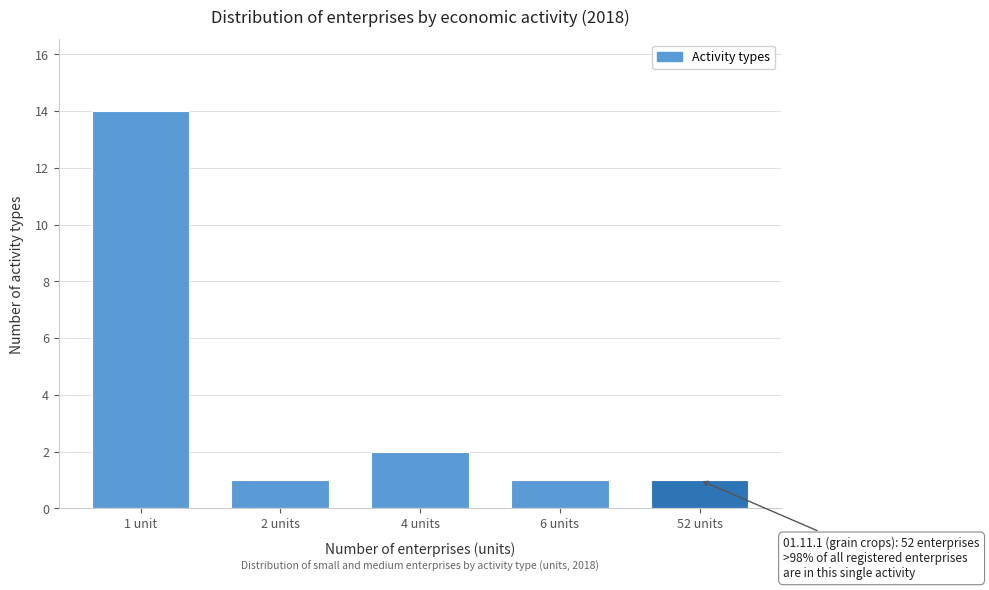

Reading left to right, extract all data points from this chart.

14	1	2	1	1